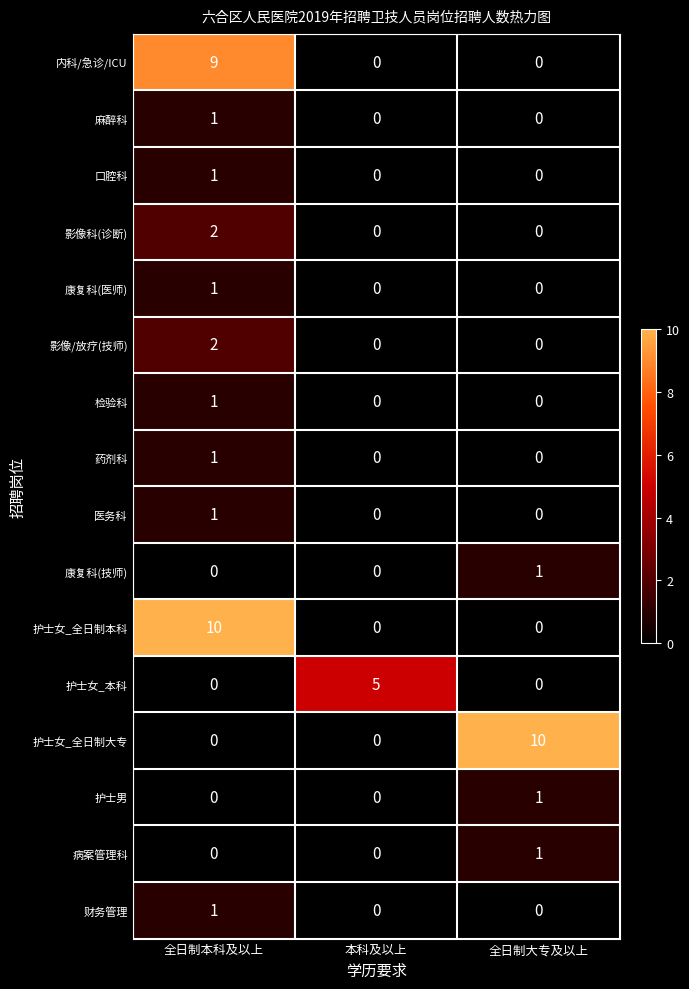

What is the spread (max minus min) of values at 全日制大专及以上?

10